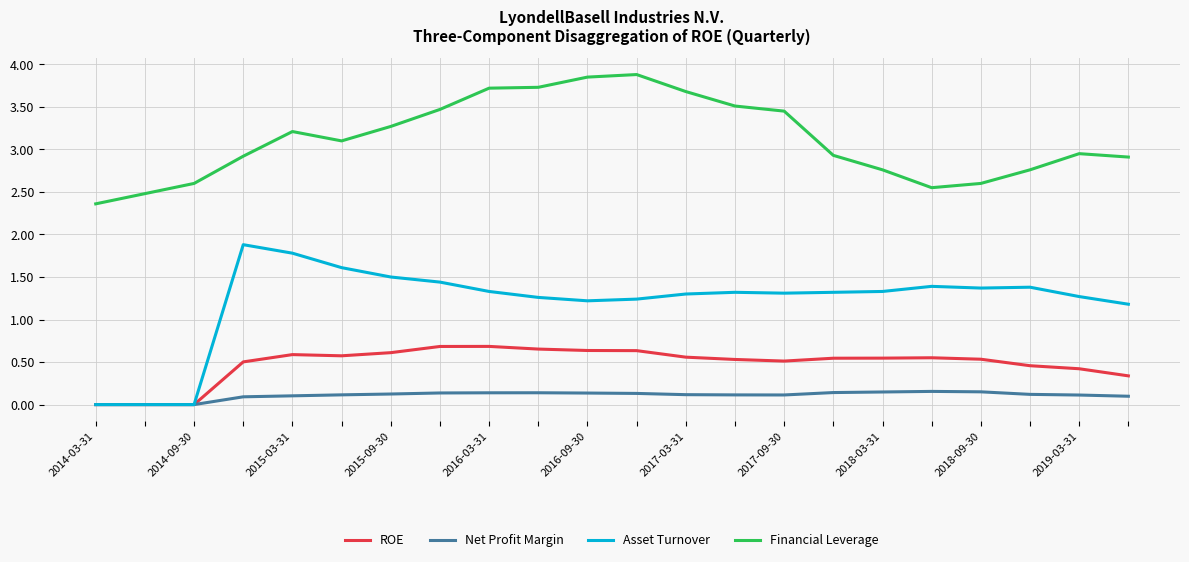

Which series has the largest range (max minus min)?

Asset Turnover